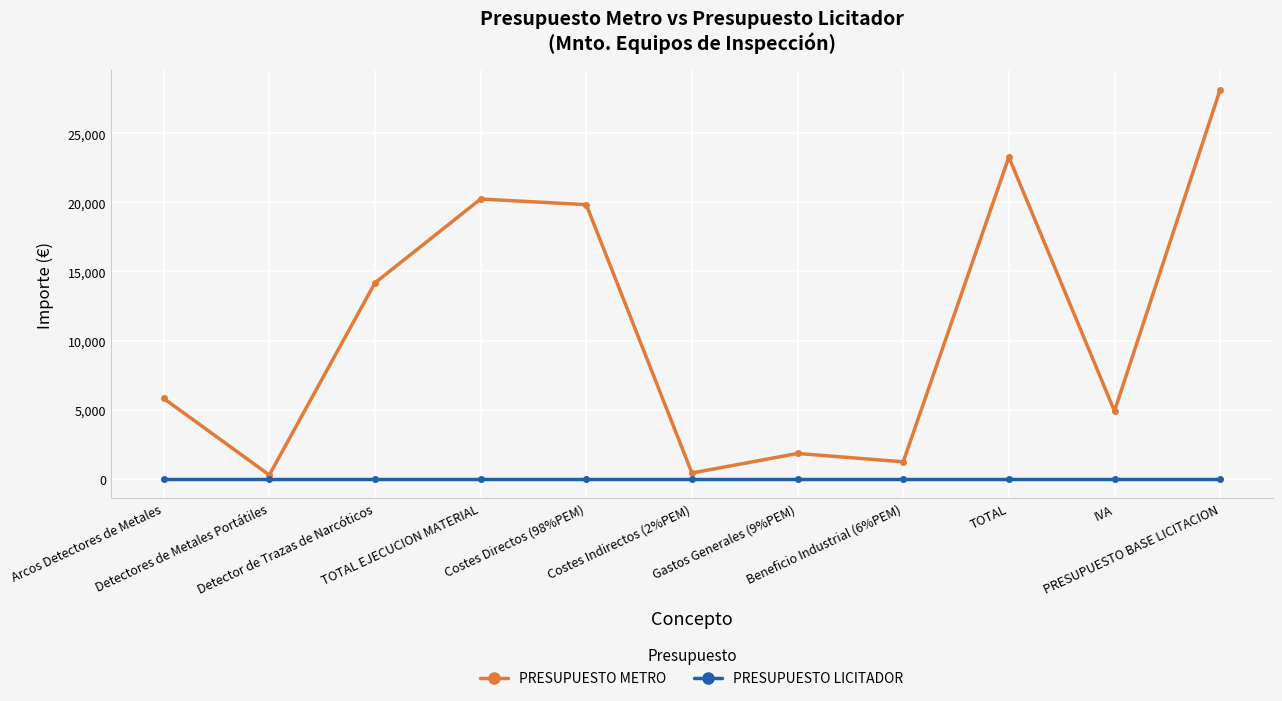

Reading left to right, what are all the values shown in this chart?

PRESUPUESTO METRO: 5808.7	260.9	14173.9	20243.5	19838.6	404.9	1821.9	1214.6	23280.0	4888.8	28168.8
PRESUPUESTO LICITADOR: 0.0	0.0	0.0	0.0	0.0	0.0	0.0	0.0	0.0	0.0	0.0